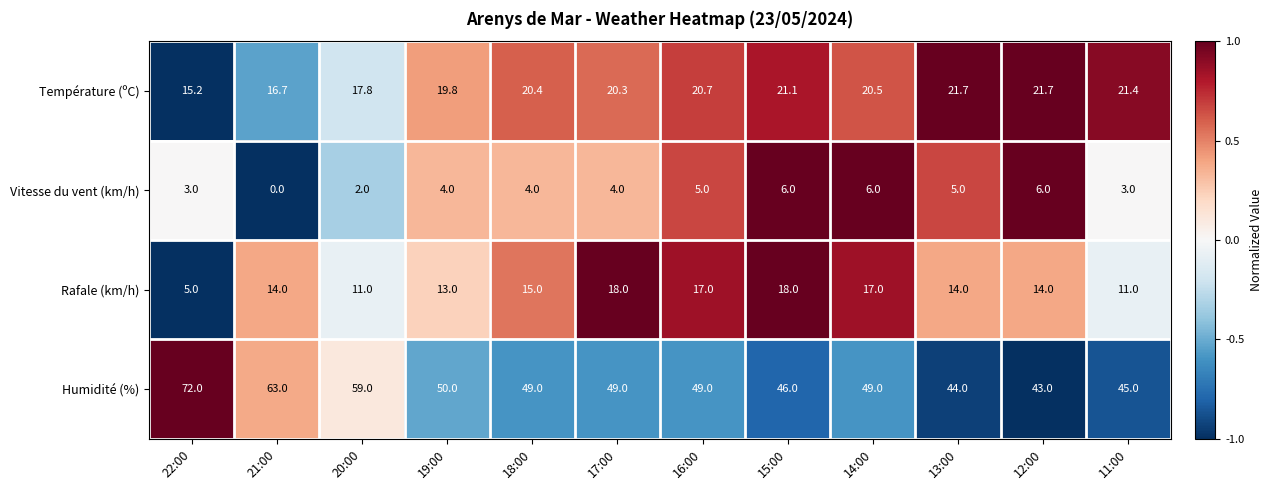

What is the total value across all series at 19:00?

86.8